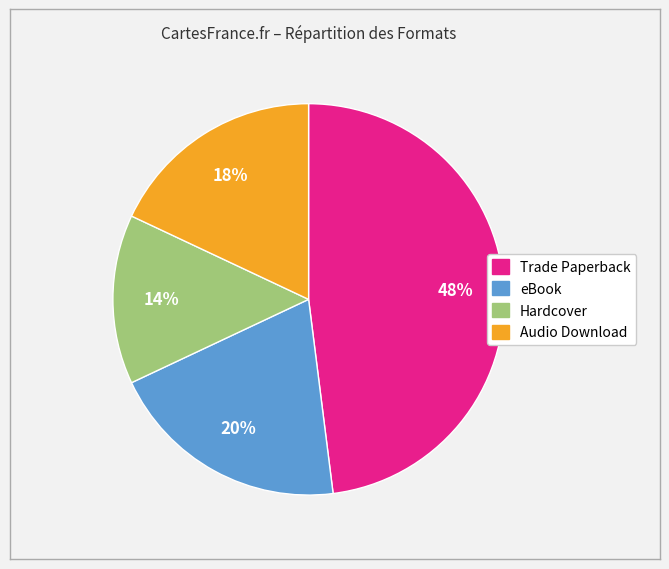

To the nearest percent, what is the difference between the Hardcover and Trade Paperback slice percentages?

34%